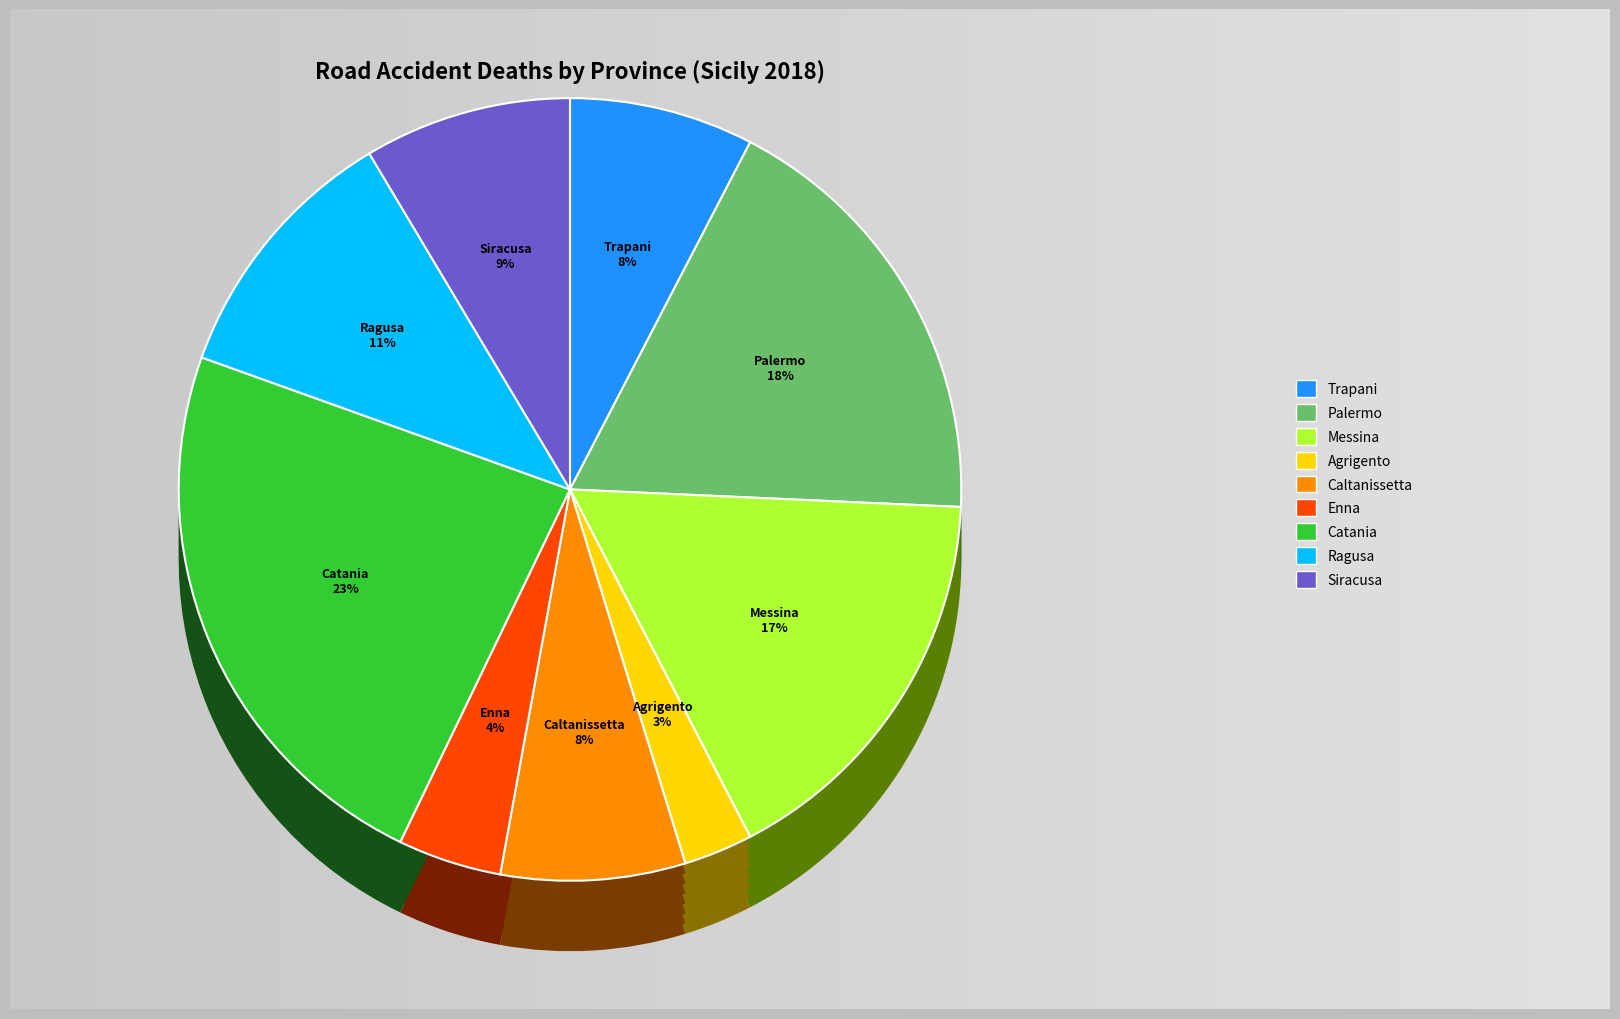

How many slices are in this pie chart?

9